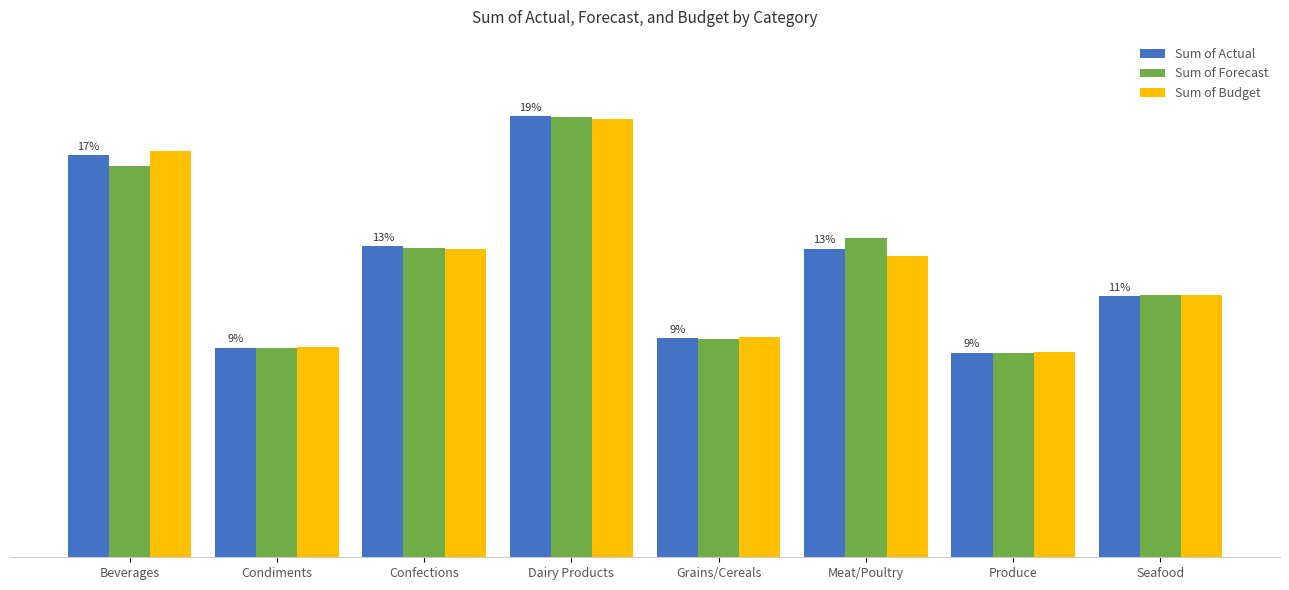

Are the bars horizontal?

No